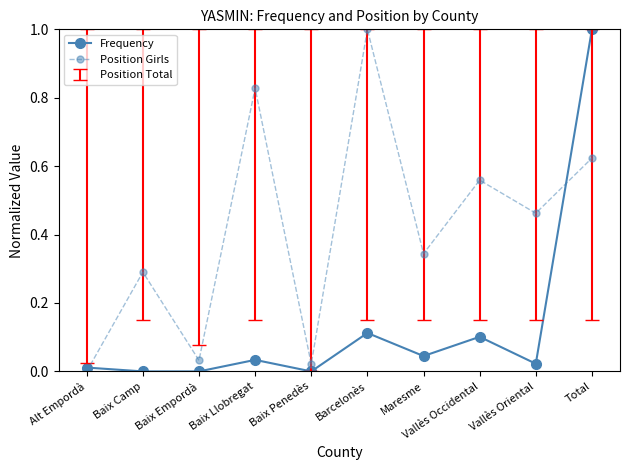

Which series changed the most between Baix Camp and Baix Empordà?

Position Girls